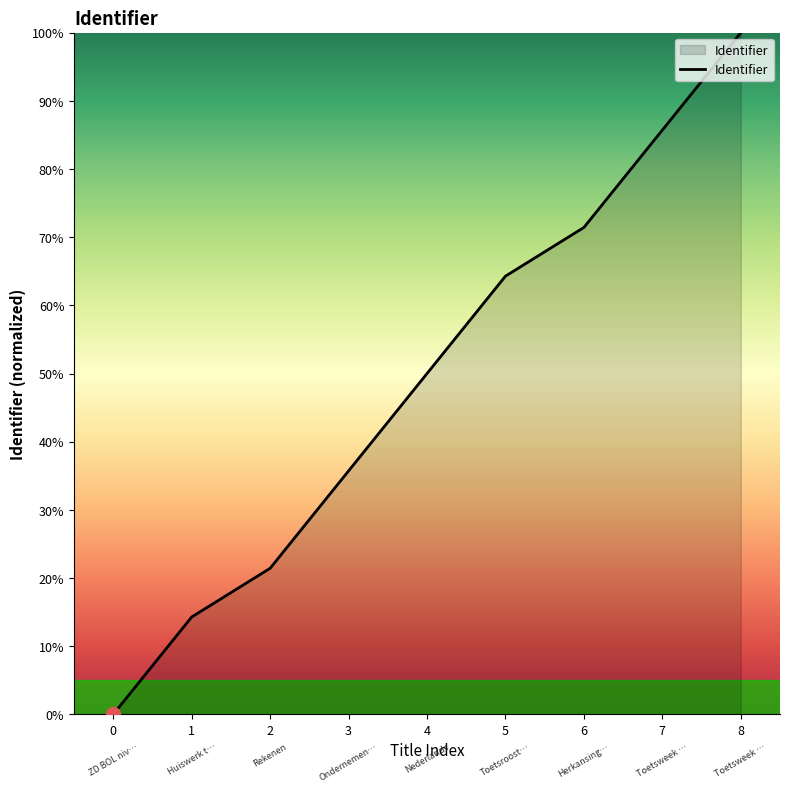

True or false: the data shows 12.0 at 3.

False